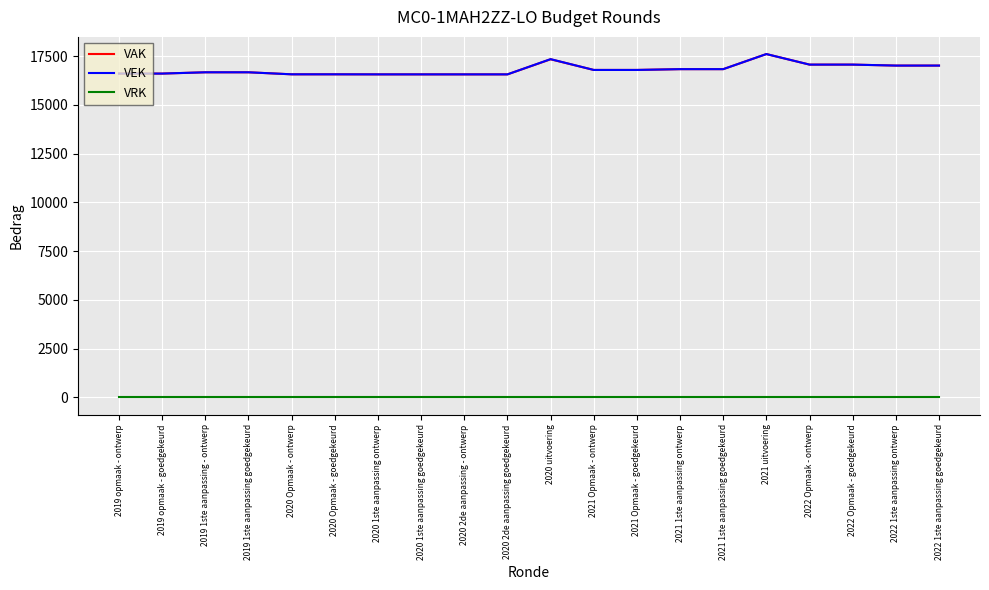

What is the total value across all series at 2022 Opmaak - ontwerp?

34136